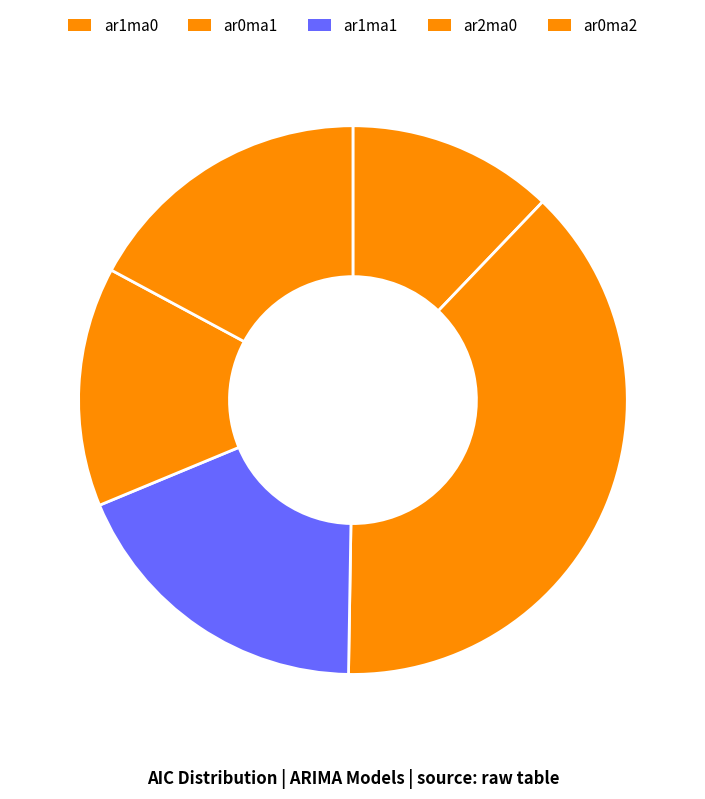

Is it true that ar1ma1 is 29% of the pie?

False